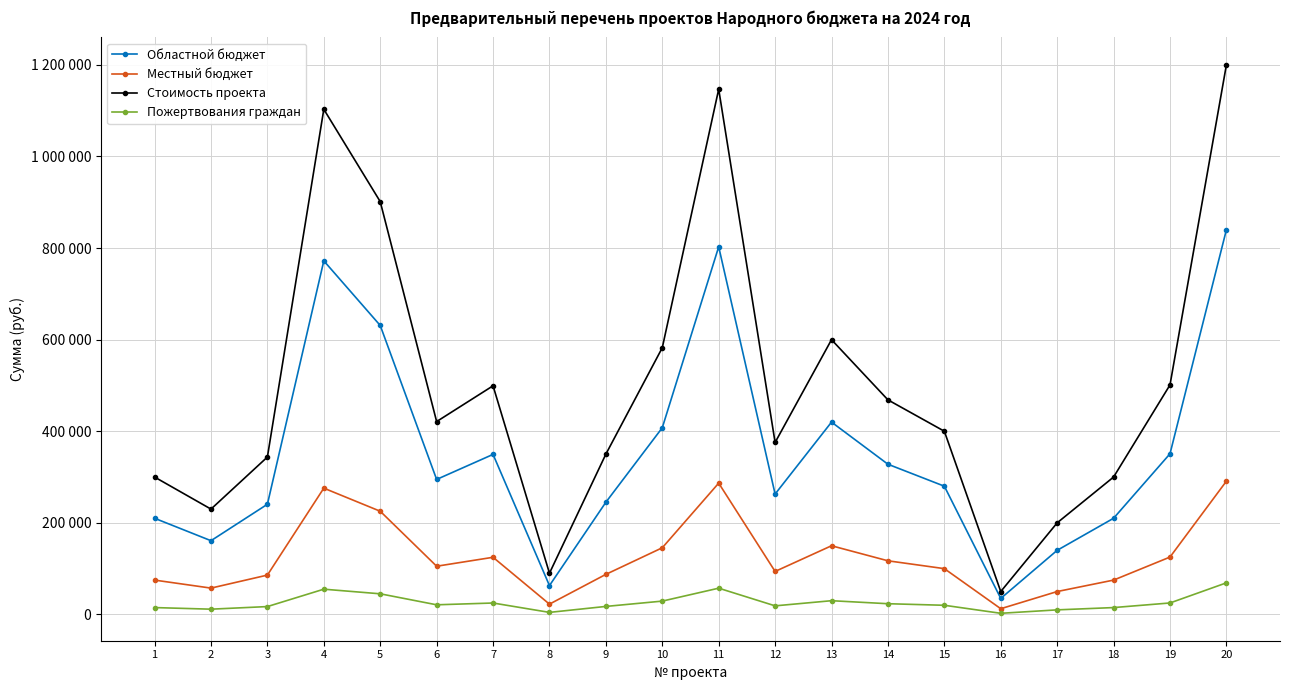

What are all the series names shown in the legend?

Областной бюджет, Местный бюджет, Стоимость проекта, Пожертвования граждан